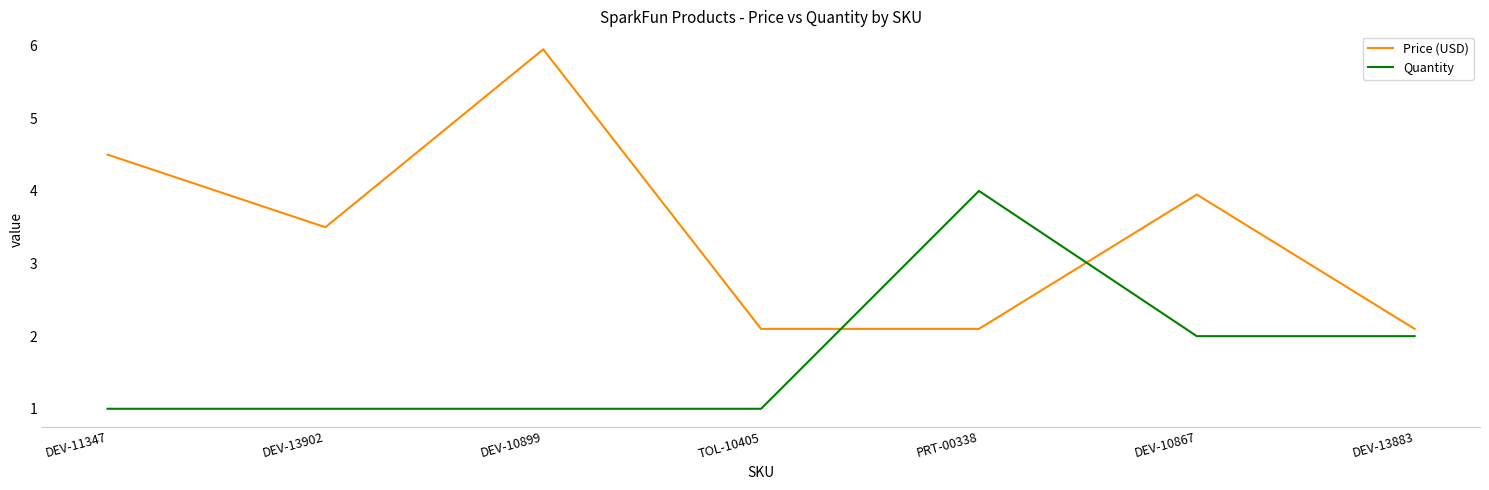

True or false: Price (USD) and Quantity cross at least once.

True